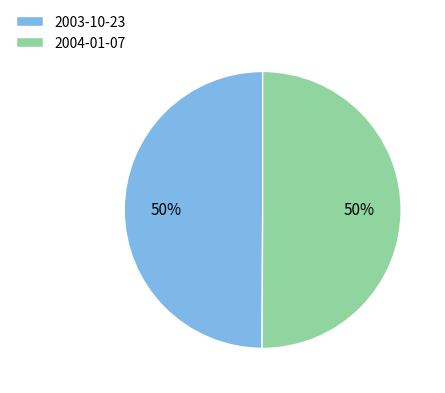

Do 2003-10-23 and 2004-01-07 together represent more than half of the pie?

Yes